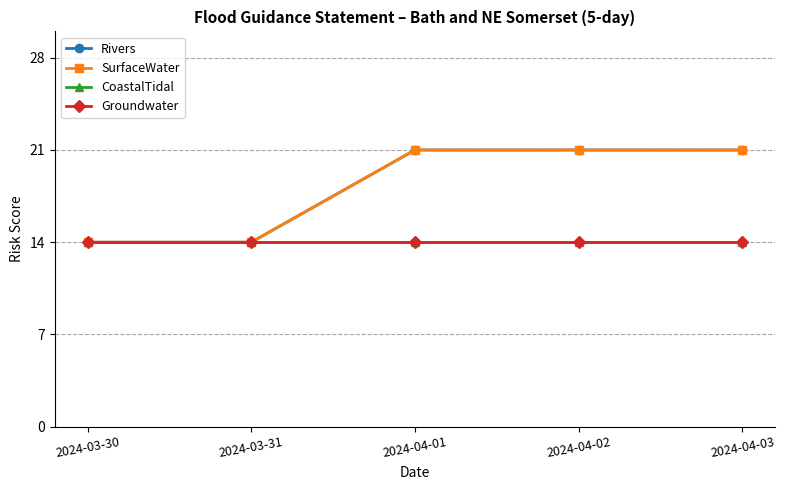

List the labels in order of Groundwater value, smallest first.

2024-03-30, 2024-03-31, 2024-04-01, 2024-04-02, 2024-04-03